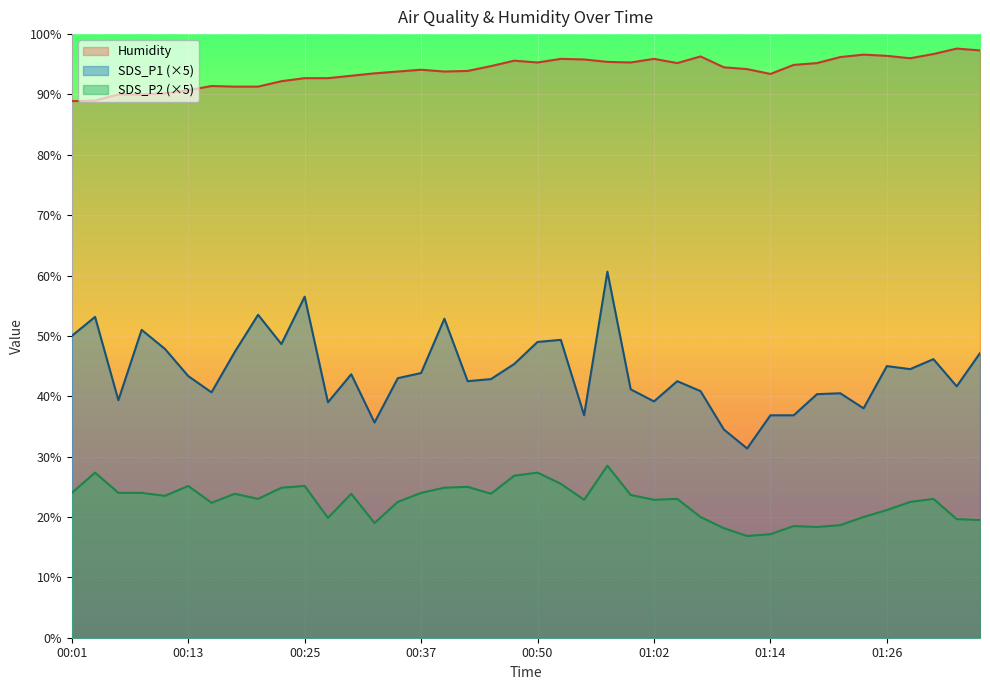

What is the total value across all series at 00:20?

167.8